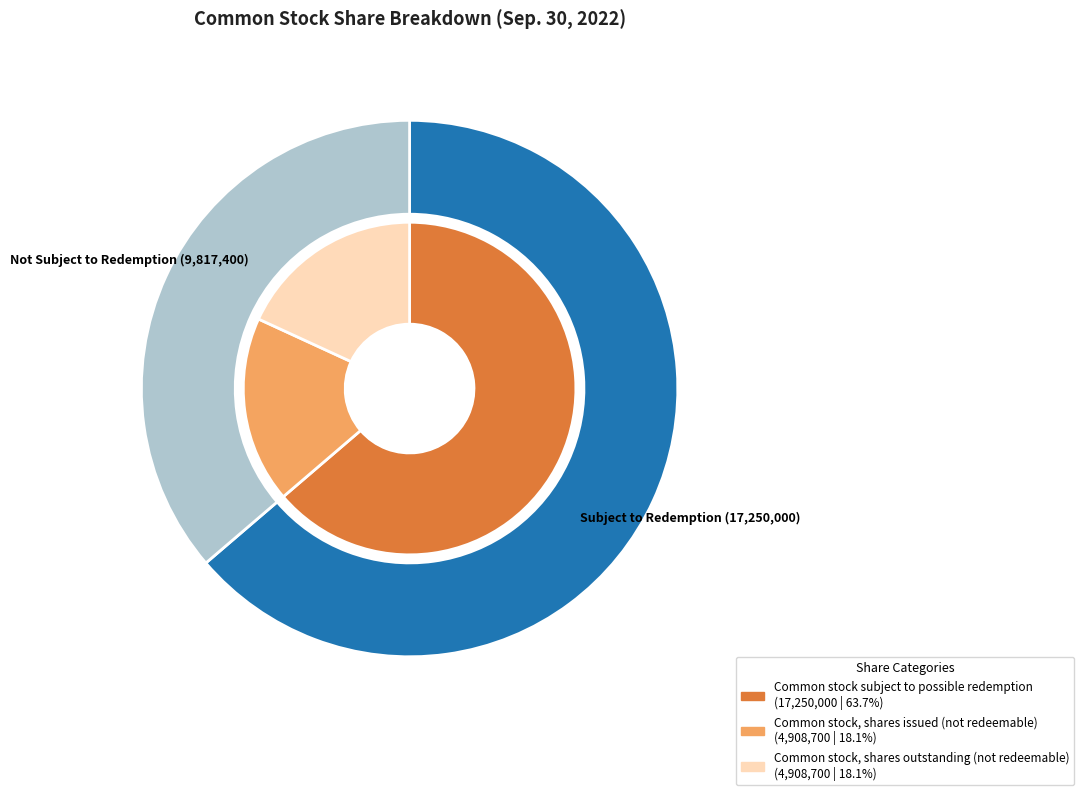

Is it true that Common stock, shares outstanding is 18% of the pie?

True